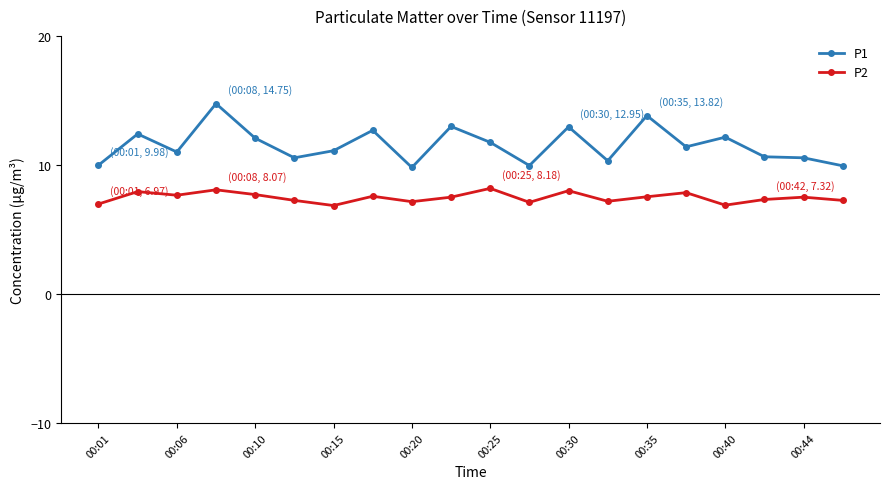

What is the greatest value displayed?

14.8